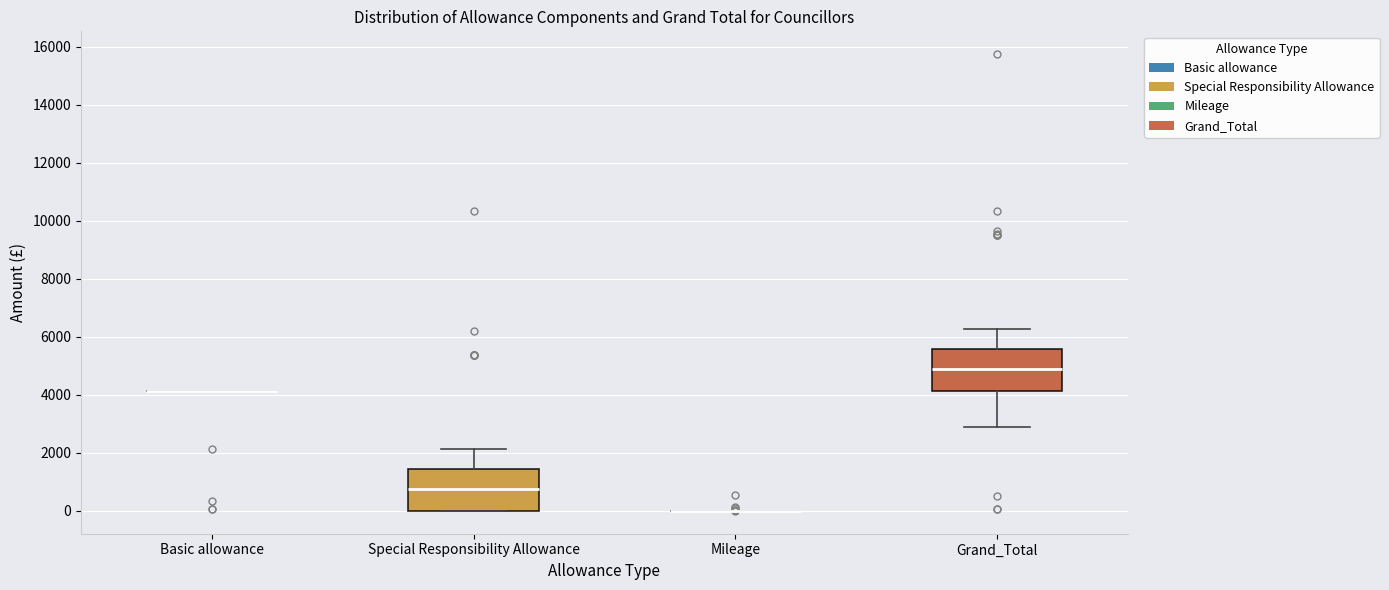

Where does the median line of the box for Special Responsibility Allowance sit on the y-axis? The values are not printed on the chart, so give them approximately, as read against the axis.

800